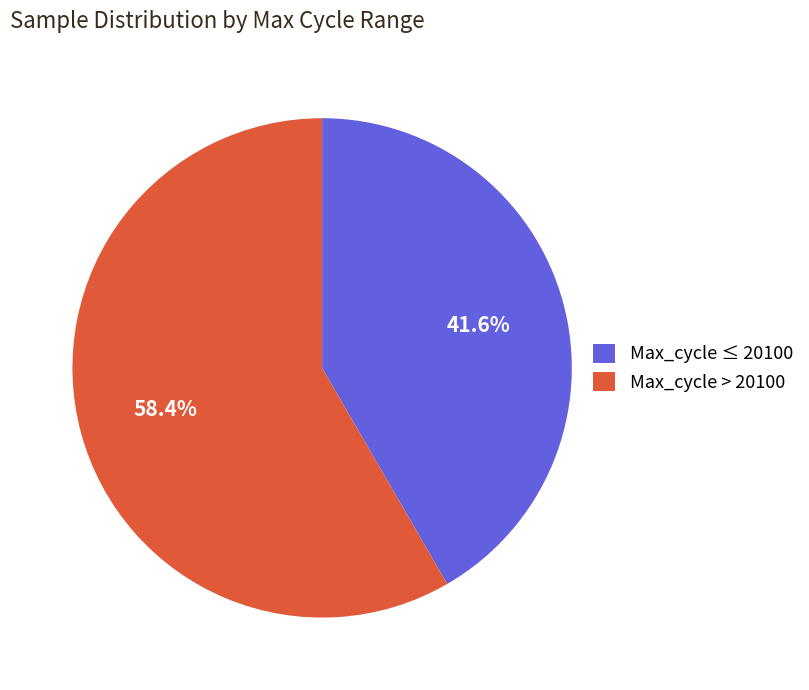

Which has a higher value, Max_cycle ≤ 20100 or Max_cycle > 20100?

Max_cycle > 20100